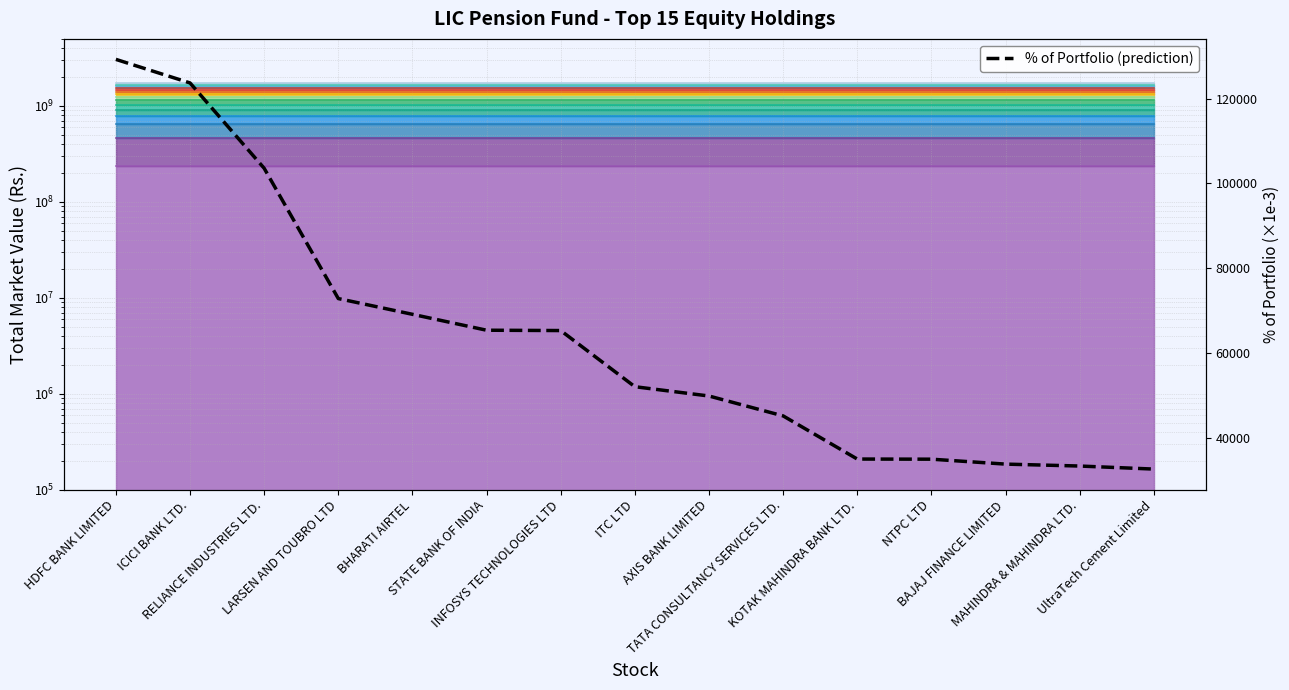

List the labels in order of value, smallest first.

UltraTech Cement Limited, MAHINDRA & MAHINDRA LTD., BAJAJ FINANCE LIMITED, NTPC LTD, KOTAK MAHINDRA BANK LTD., TATA CONSULTANCY SERVICES LTD., AXIS BANK LIMITED, ITC LTD, INFOSYS TECHNOLOGIES LTD, STATE BANK OF INDIA, BHARATI AIRTEL, LARSEN AND TOUBRO LTD, RELIANCE INDUSTRIES LTD., ICICI BANK LTD., HDFC BANK LIMITED